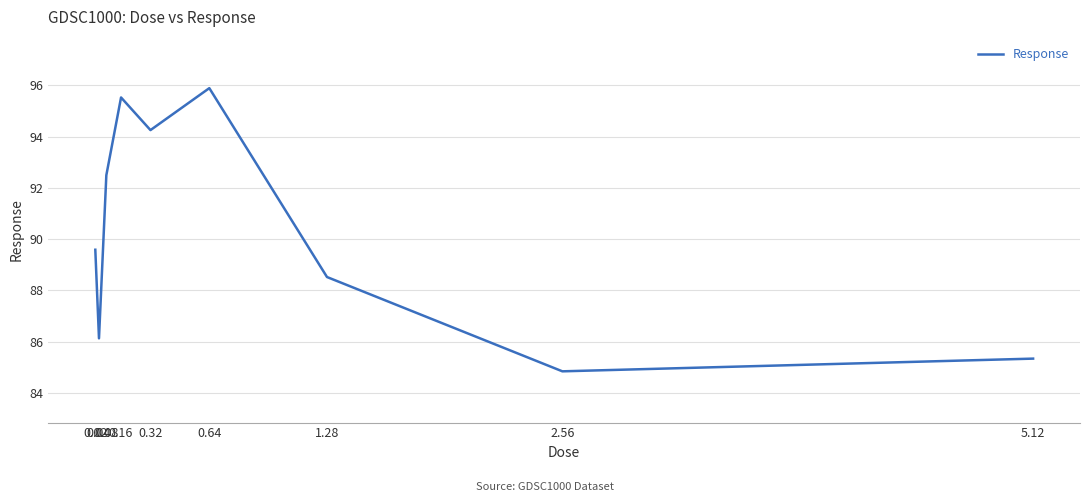

What is the difference between the second highest and second lowest values?

10.2